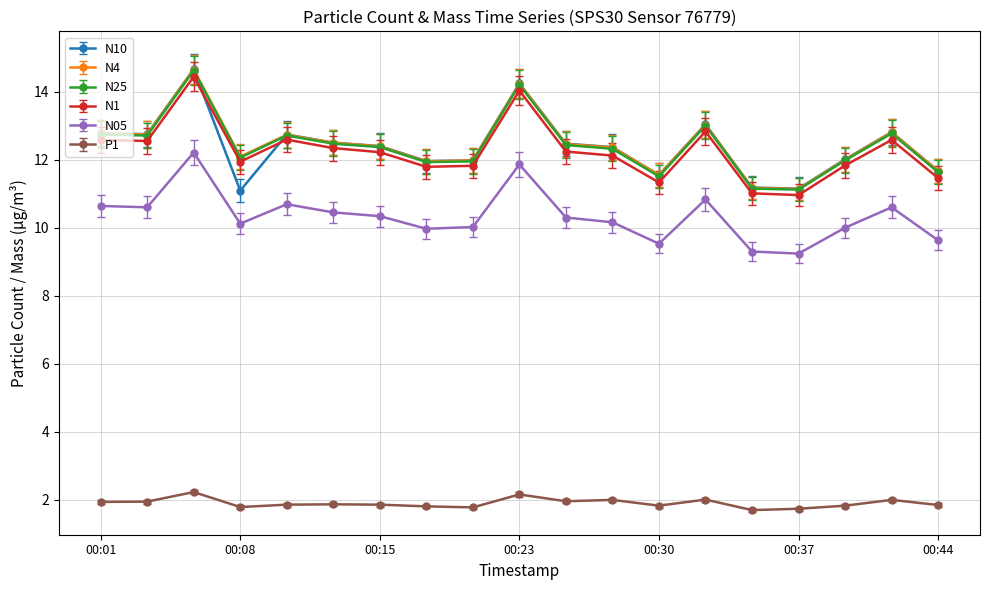

True or false: N05 has more than 0 interior local peaks.

True